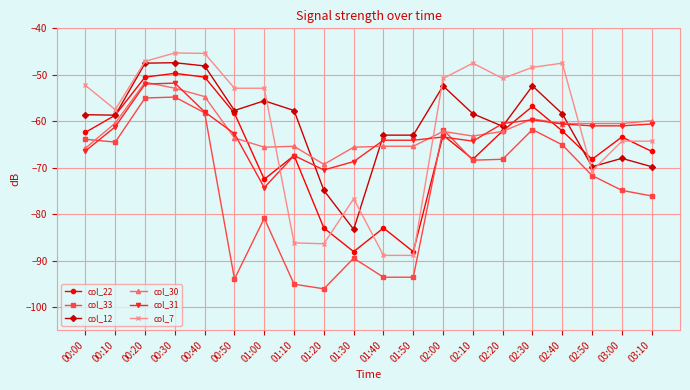

What is the total value across all series at 00:40?

-314.9